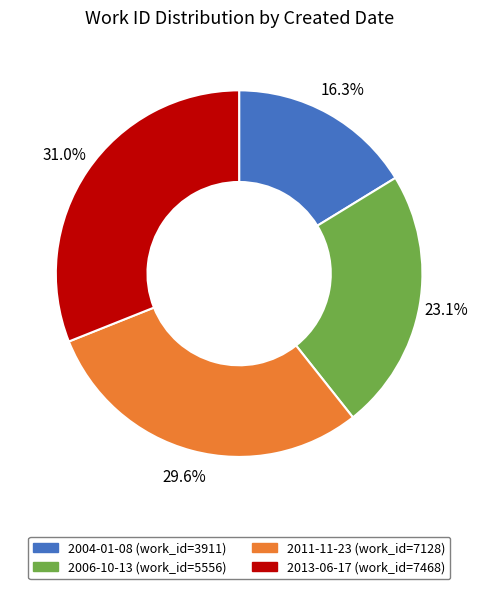

What percentage is the 2004-01-08 slice, to the nearest percent?

16%